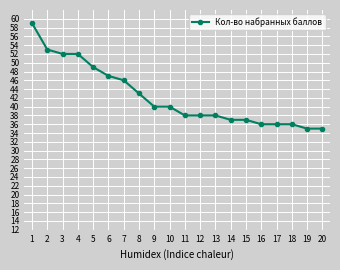

What is the value of the 13th point from the left?

38